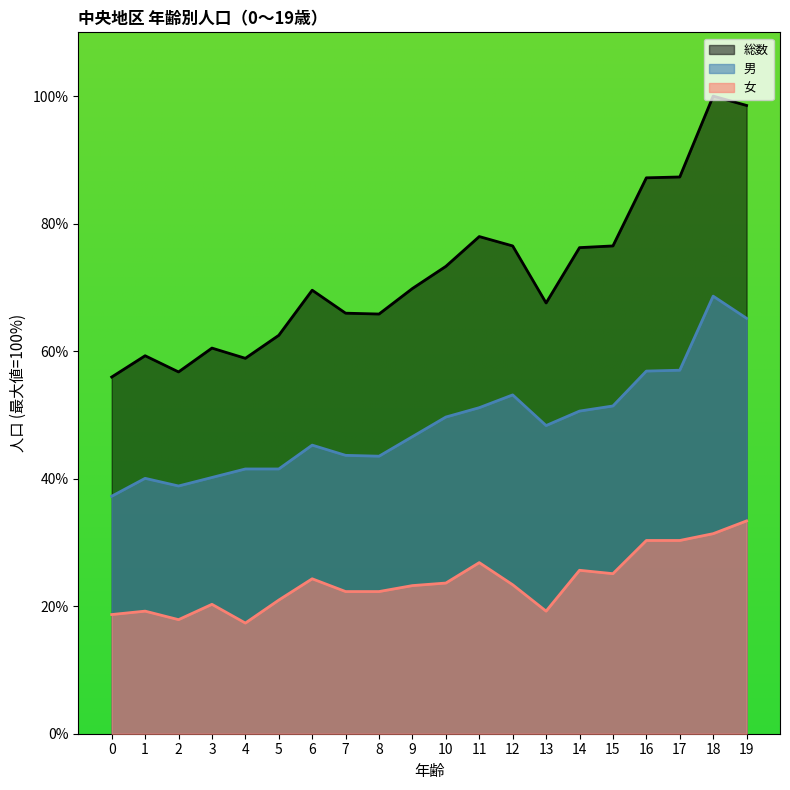

What is the value of the 総数 (col_3+col_8) point at the 13th from the left?

76.5